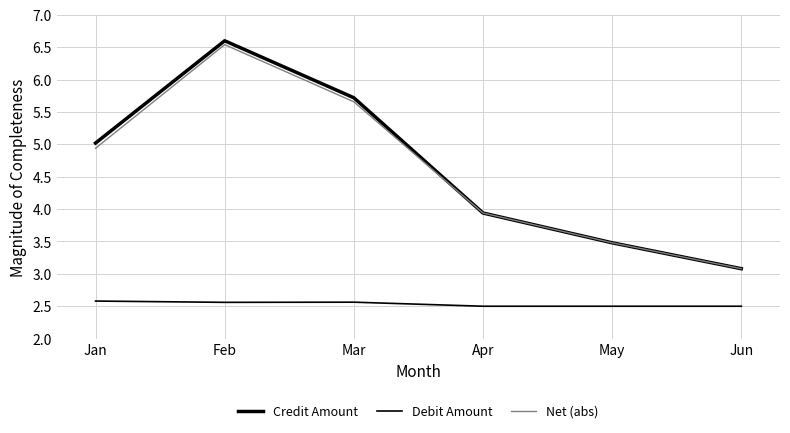

True or false: Debit Amount and Credit Amount intersect in this chart.

False